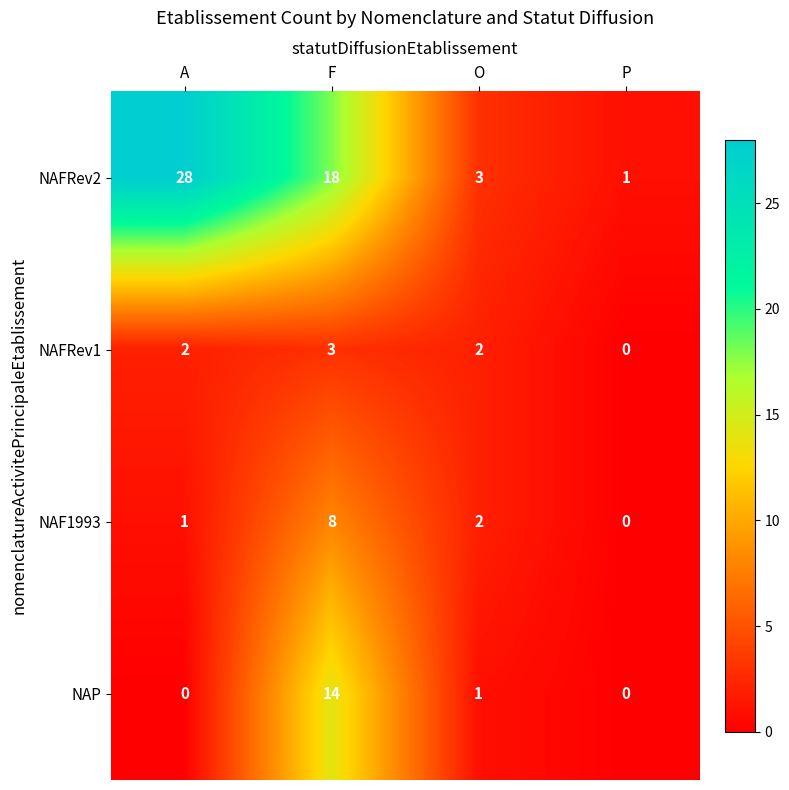

At which category is the sum across all series the highest?

F